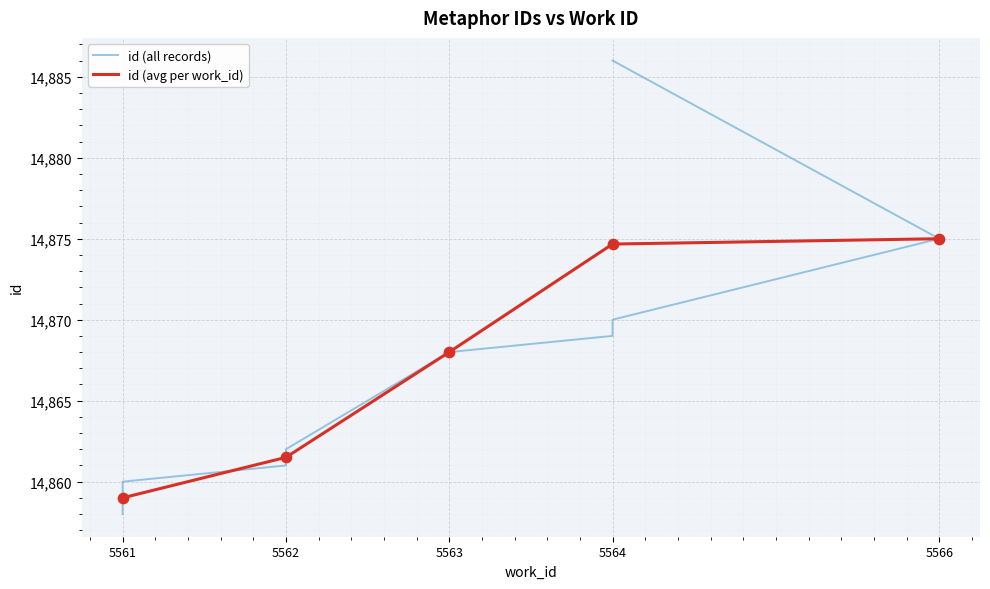

Between 5564 and 5563, which is larger?

5564